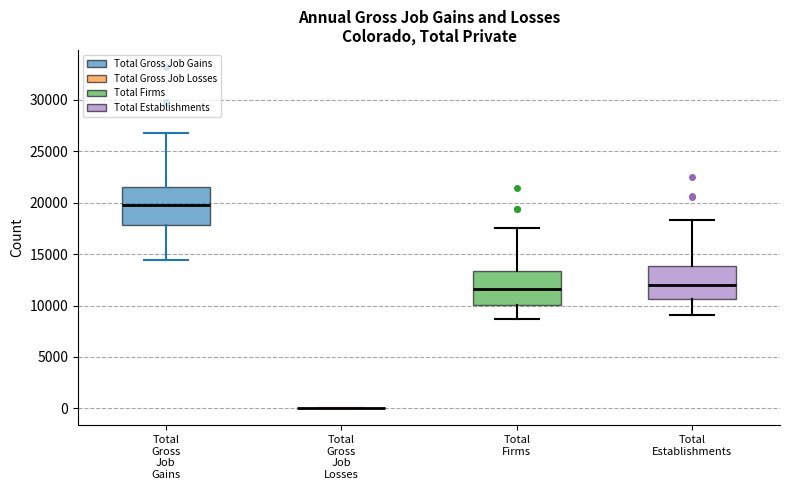

Reading left to right, transcribe this box plot: for each box, give where its median line is, the range the box spans, and where its two whiskers end, as read against the y-axis. The values are not printed on the chart, so give them approximately, as read against the axis.

Total Gross Job Gains: median 20000, box 18000 to 21500, whiskers 14500 to 27000
Total Gross Job Losses: box collapsed to a line at 0, whiskers 0 to 0
Total Firms: median 11500, box 10000 to 13500, whiskers 8500 to 17500
Total Establishments: median 12000, box 10500 to 14000, whiskers 9000 to 18500